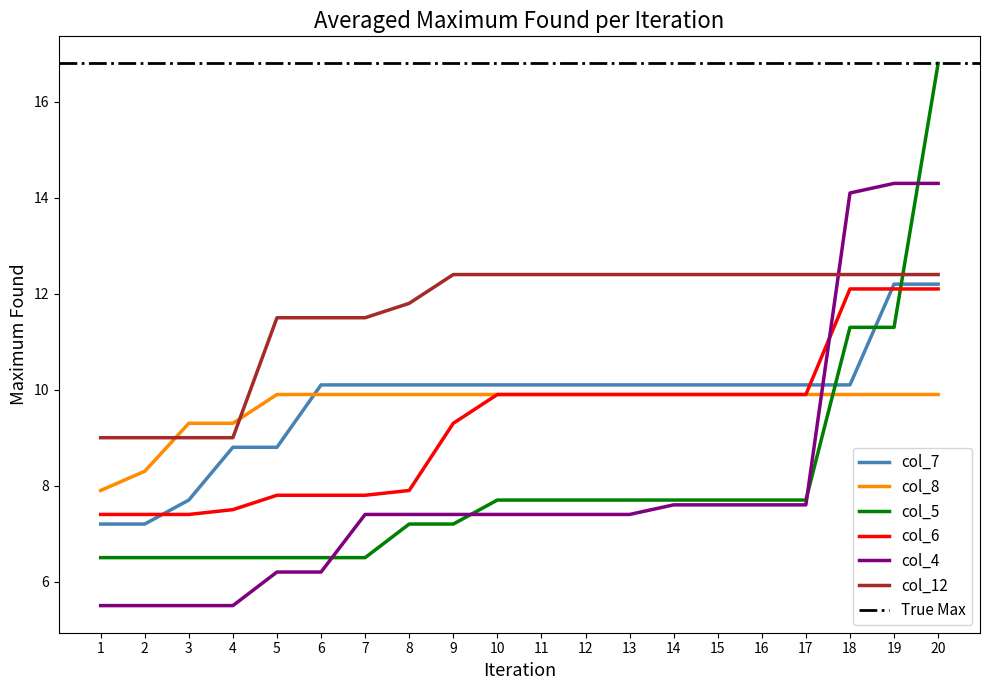

What is the average value of the col_4 series?

8.0